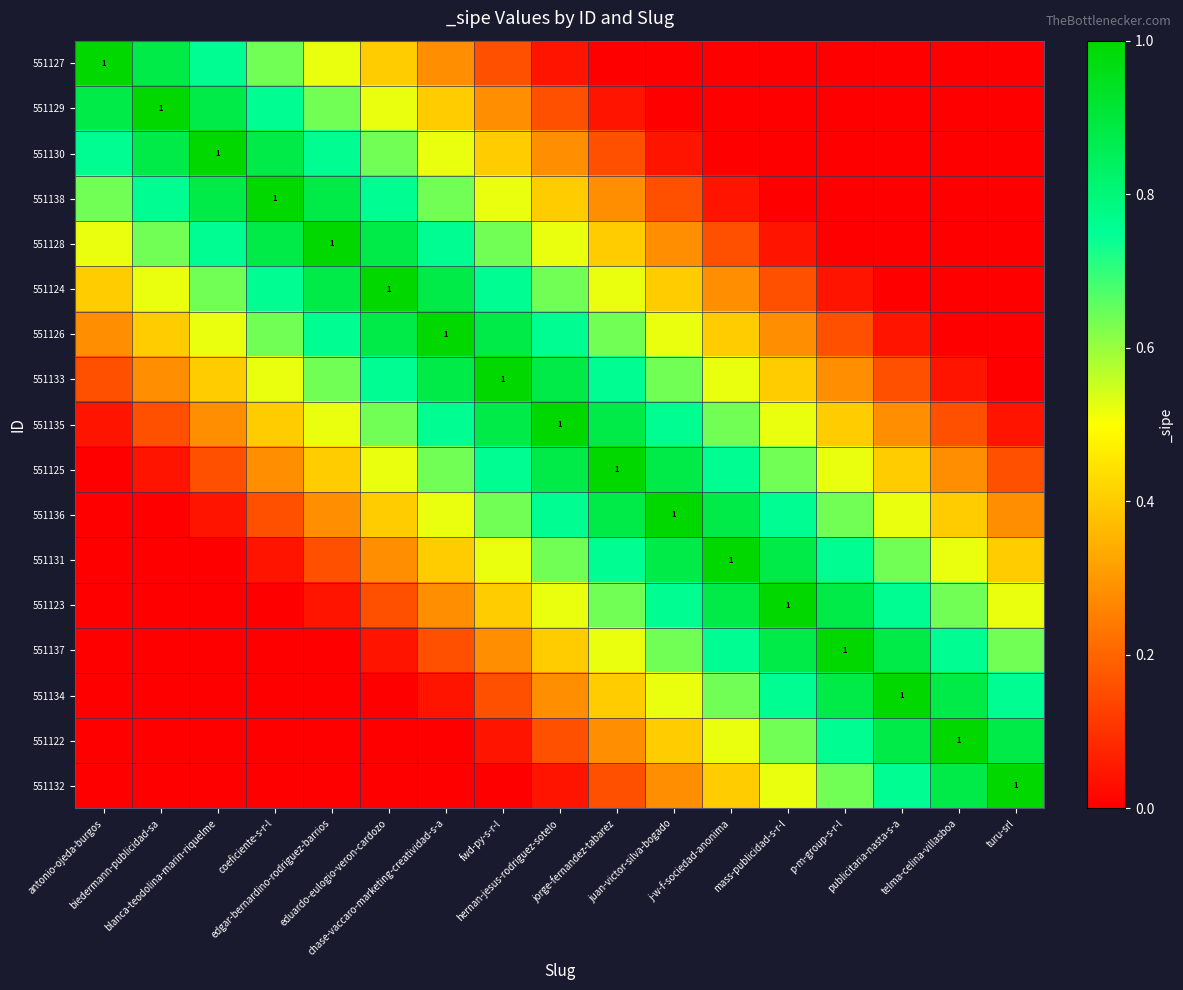

Is the value of 551126 at telma-celina-villasboa greater than the value of 551132 at p-m-group-s-r-l?

No